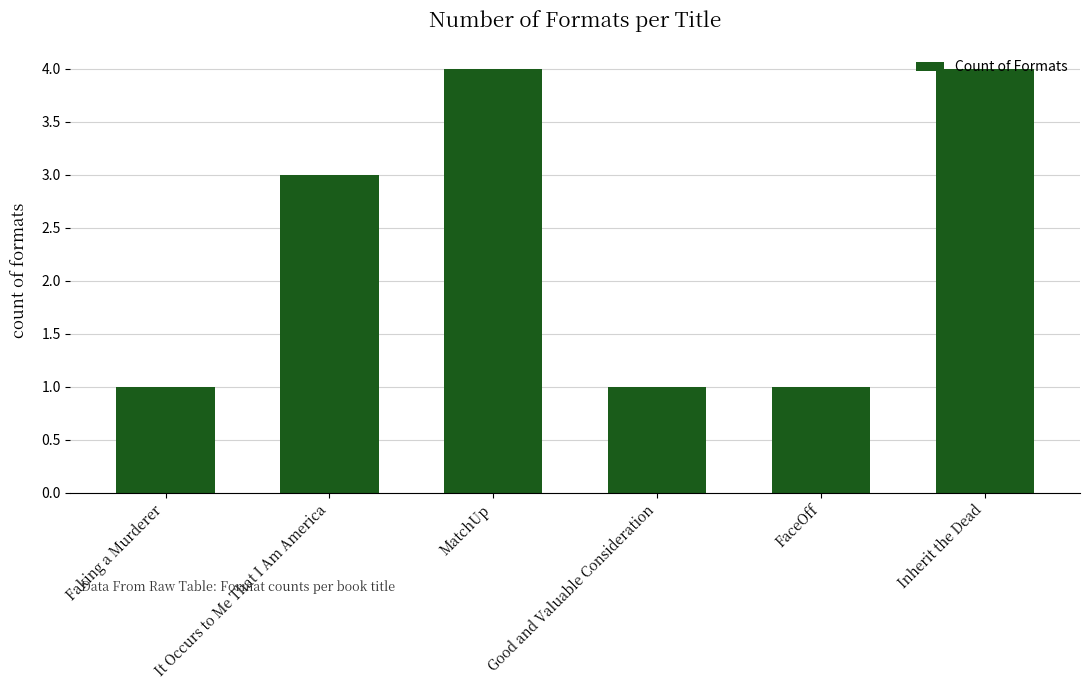

What is the approximate value at FaceOff?

1